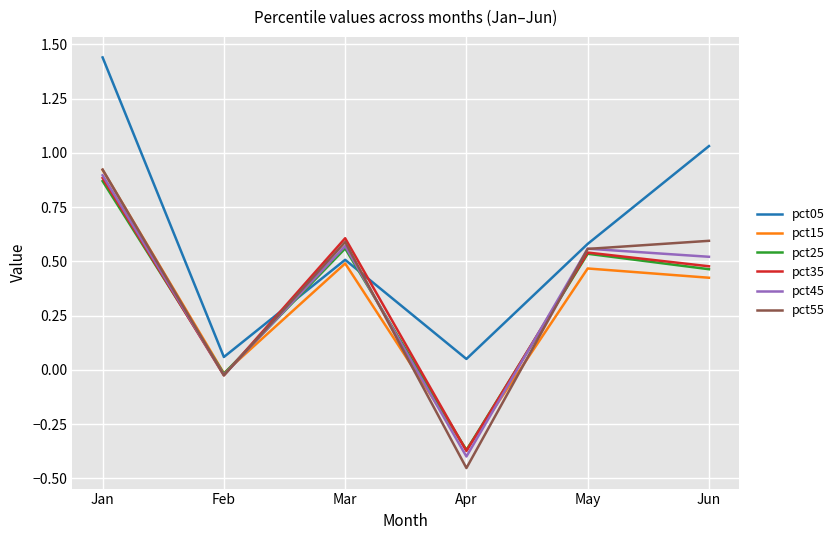

What are all the series names shown in the legend?

pct05, pct15, pct25, pct35, pct45, pct55